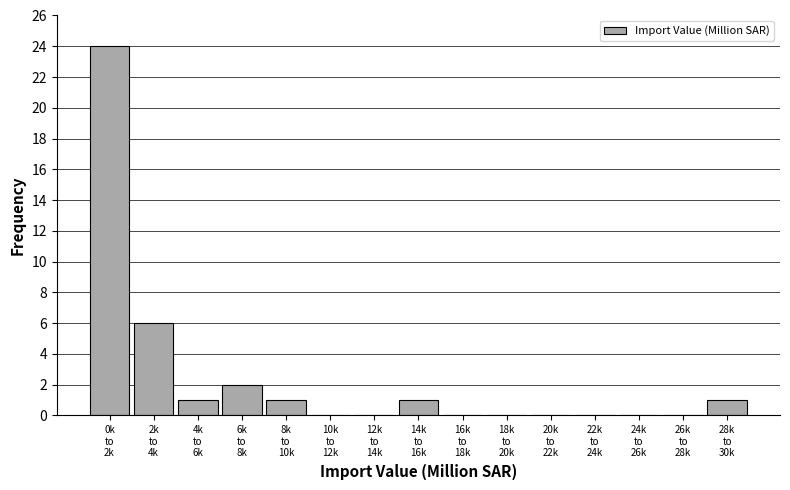

What is the greatest value displayed?

24